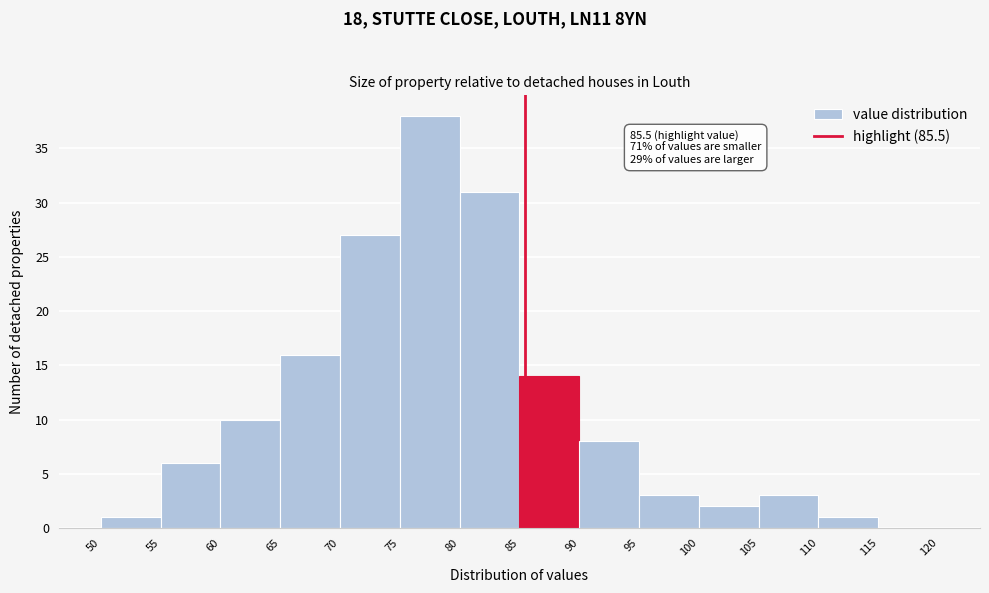

Which range on the x-axis has the tallest bar?

75 to 80